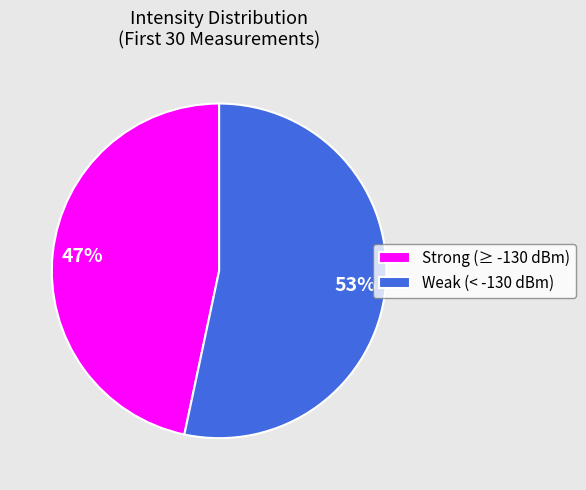

To the nearest percent, what is the average slice percentage?

50%